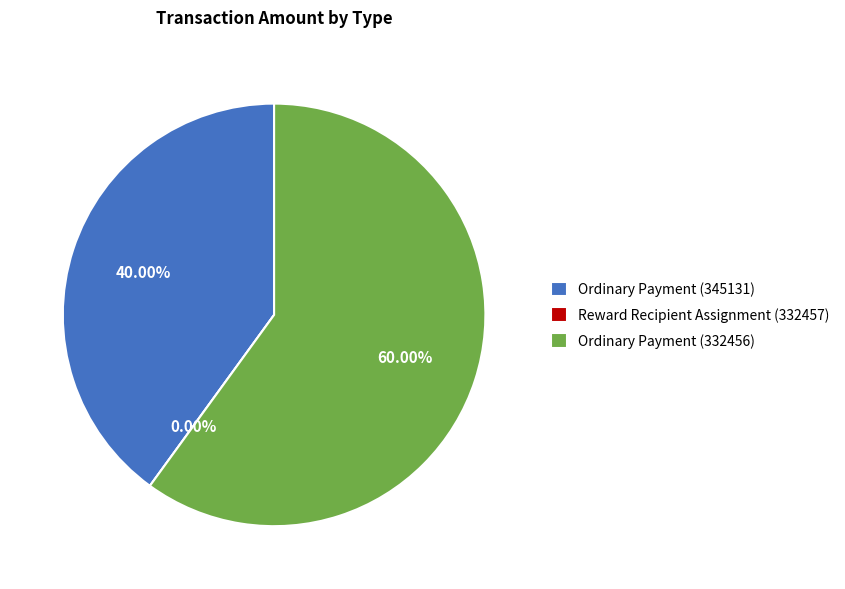

To the nearest percent, what portion does Ordinary Payment (332456) represent?

60%